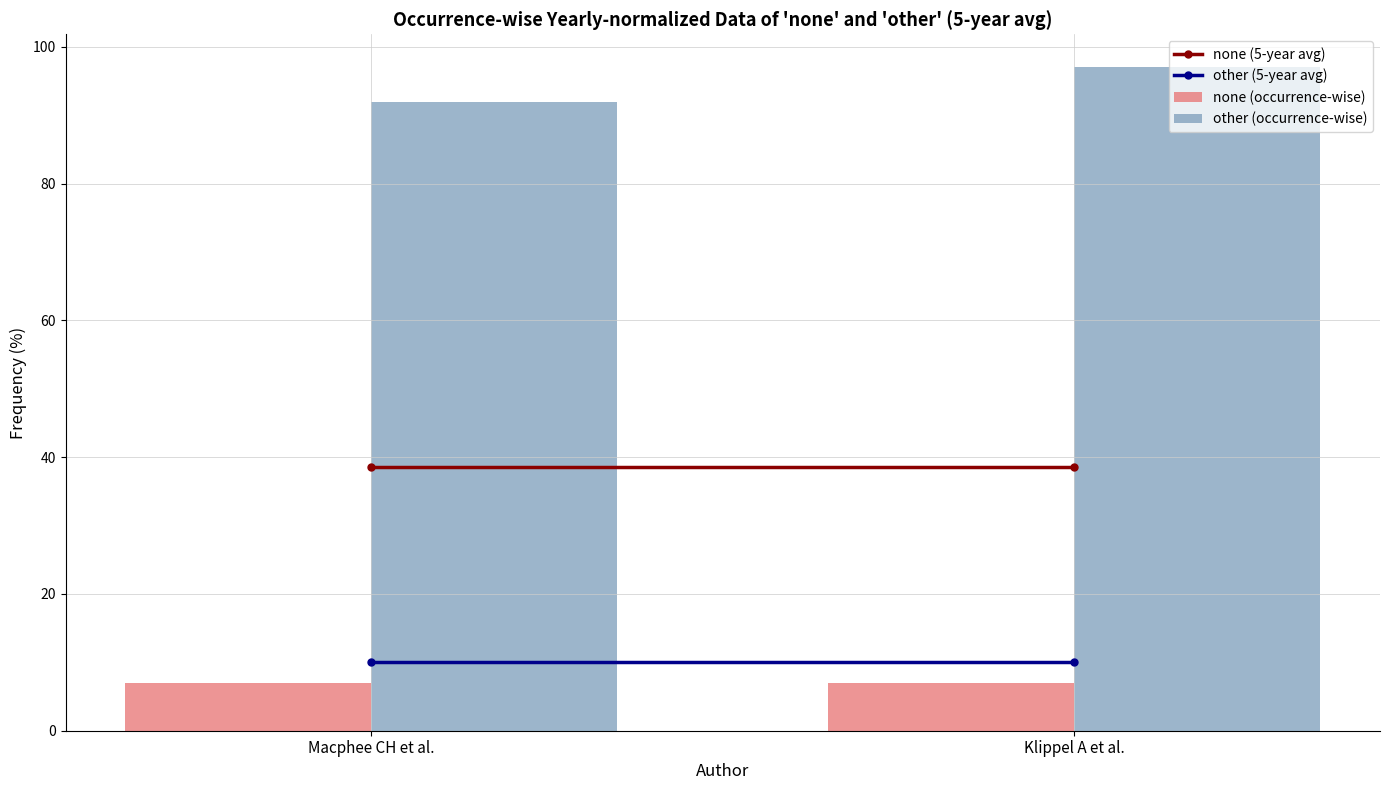

Between Macphee CH et al. and Klippel A et al., which series saw the biggest shift?

other (occurrence-wise)